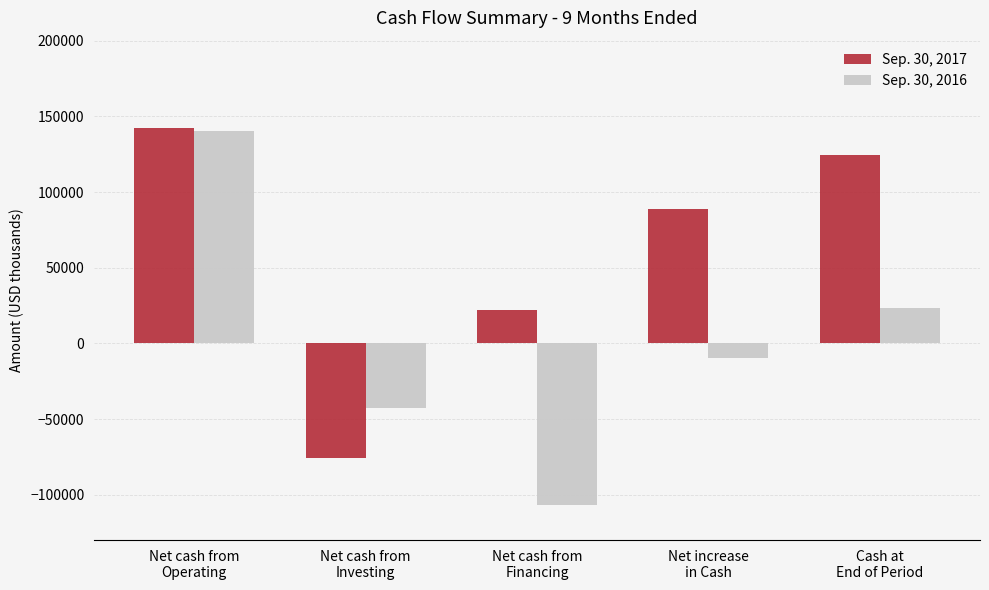

List the series in order of their overall mean, lowest first.

Sep. 30, 2016, Sep. 30, 2017